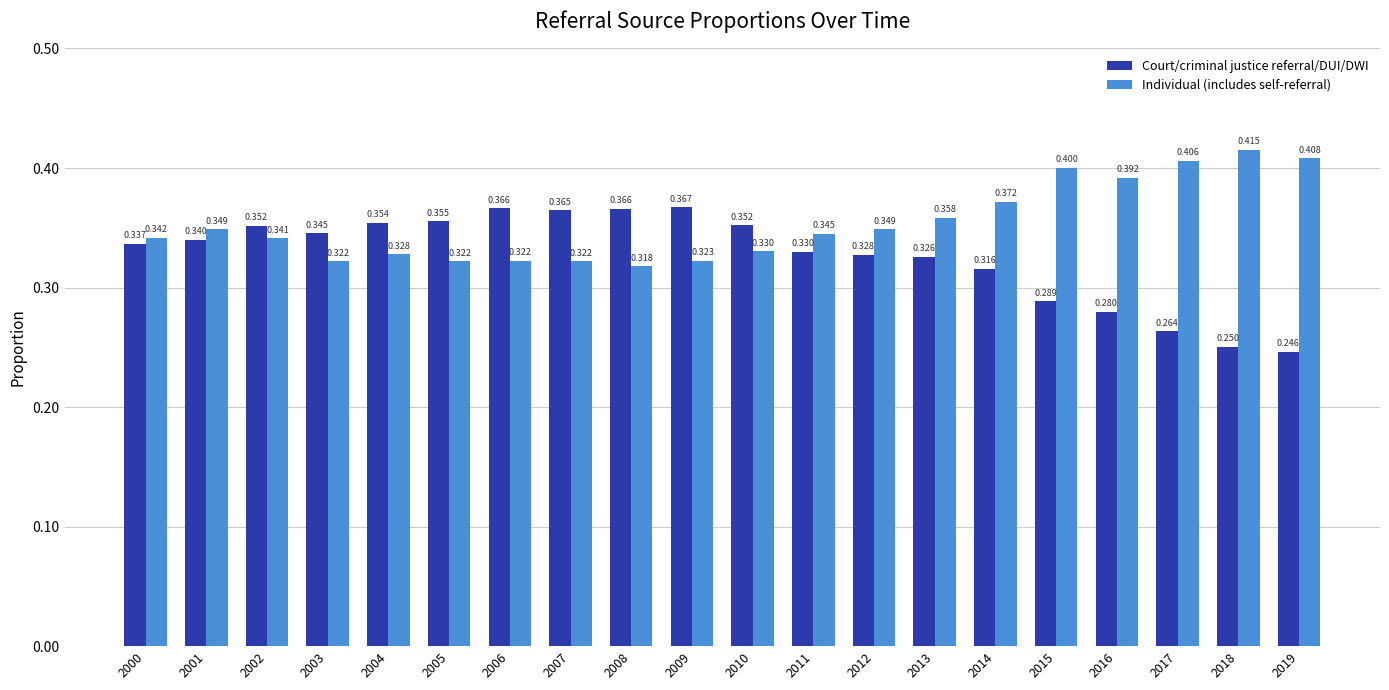

Which series changed the most between 2015 and 2018?

Court/criminal justice referral/DUI/DWI